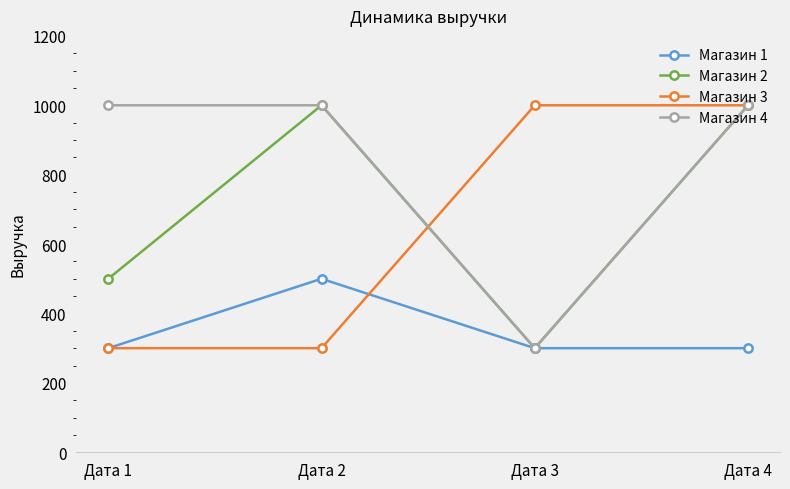

Reading right to left, extract all data points from this chart.

Магазин 1: Дата 4=300	Дата 3=300	Дата 2=500	Дата 1=300
Магазин 2: Дата 4=1000	Дата 3=300	Дата 2=1000	Дата 1=500
Магазин 3: Дата 4=1000	Дата 3=1000	Дата 2=300	Дата 1=300
Магазин 4: Дата 4=1000	Дата 3=300	Дата 2=1000	Дата 1=1000